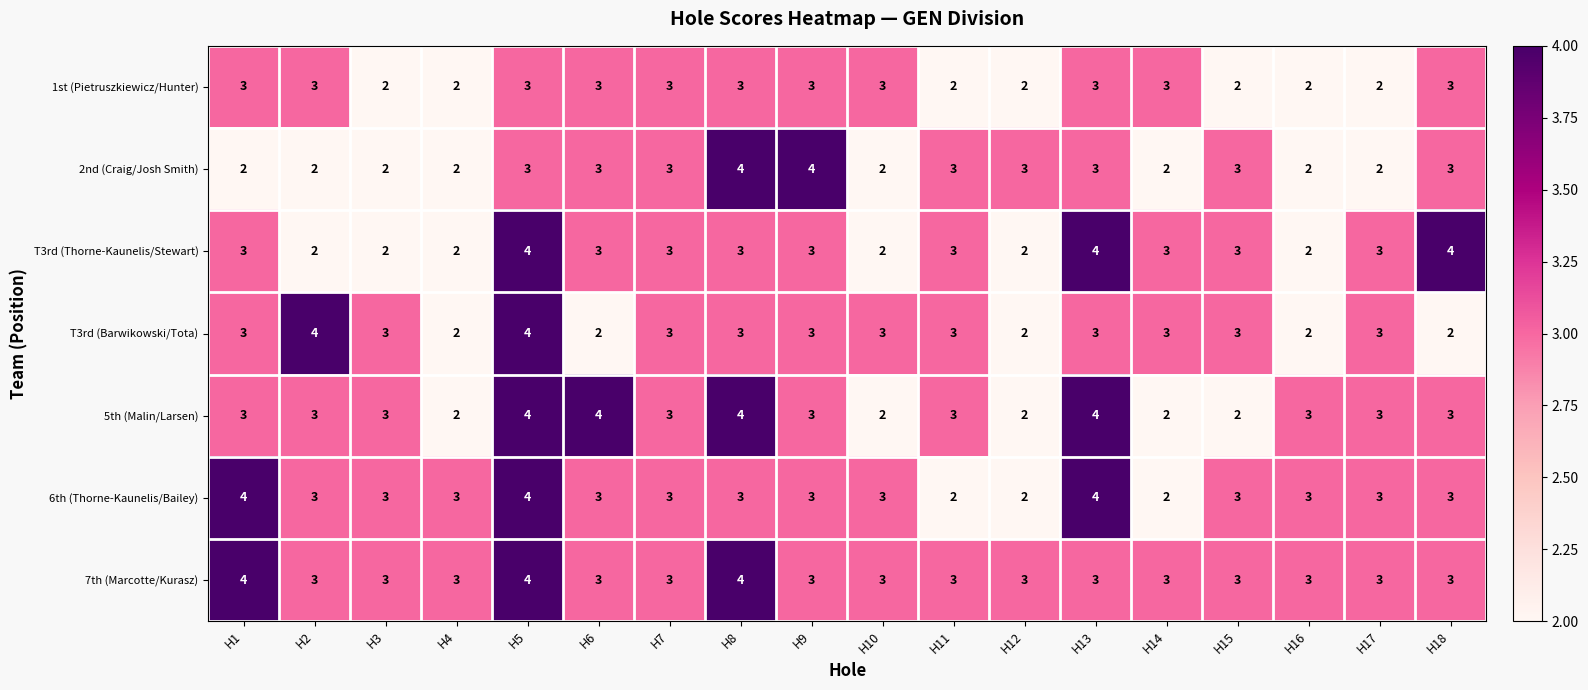

How many T3rd (Thorne-Kaunelis/Stewart) values are between 2 and 3?

15